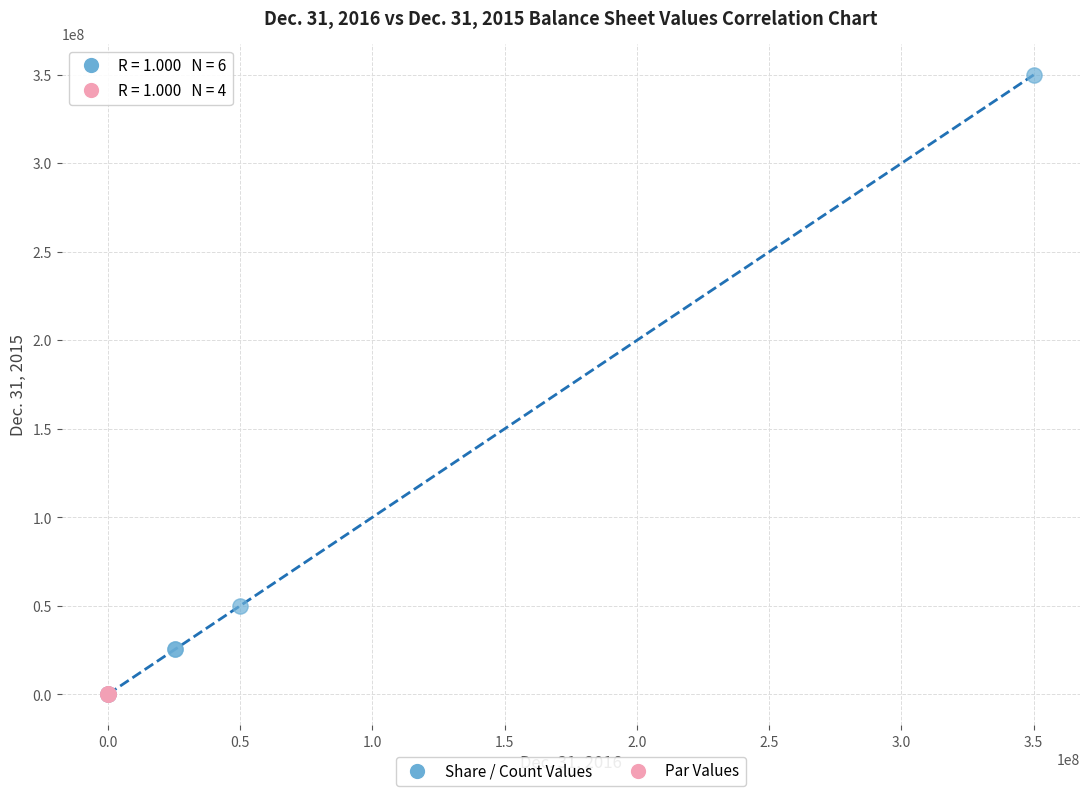

Which series has the largest Y range (max minus min)?

Share / Count Values